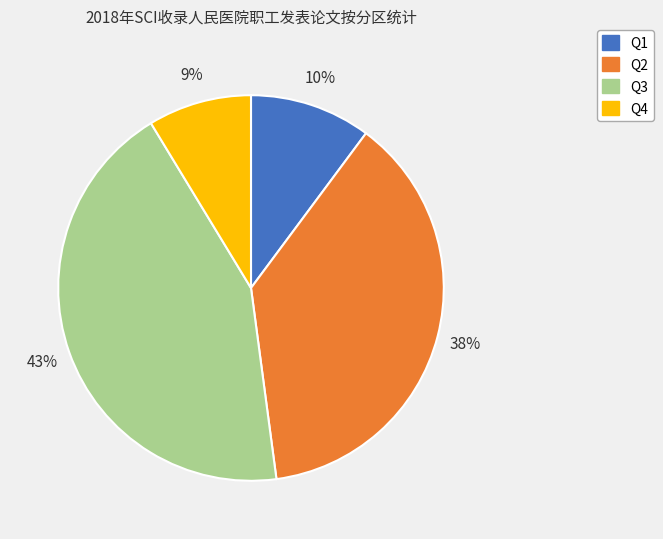

Which has a higher value, Q2 or Q3?

Q3